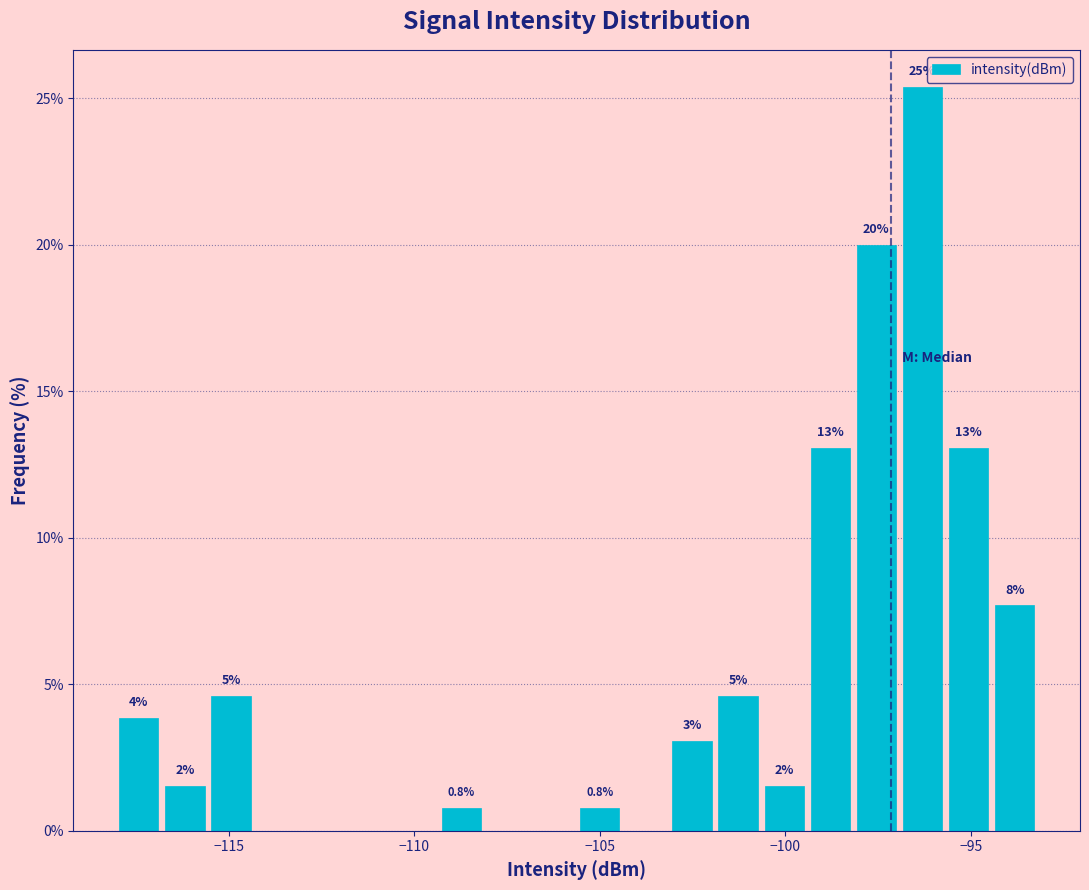

Read against the x-axis, roughly where is the centre of the tallest bar?

-96.5